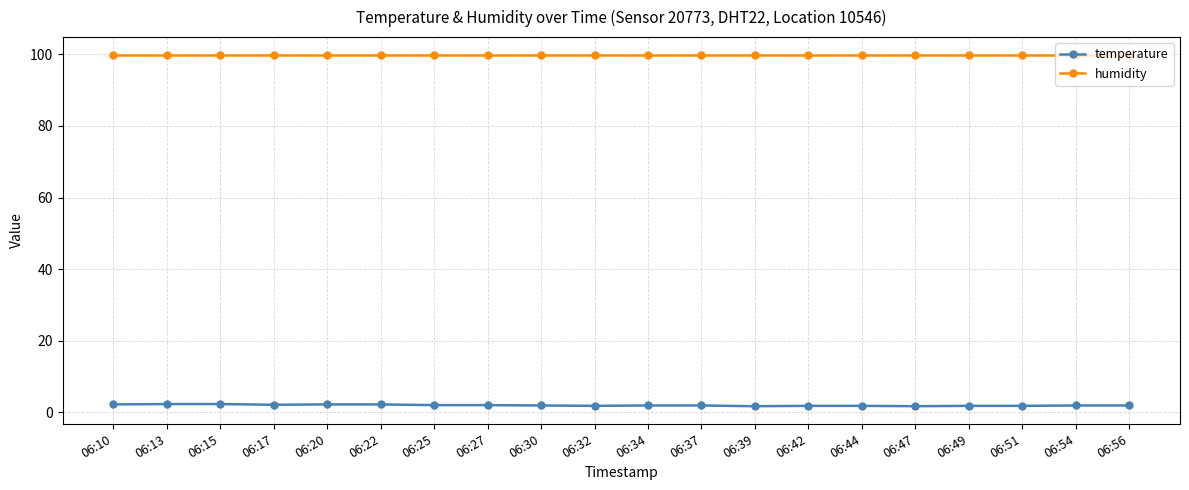

Which series has the largest total across all categories?

humidity